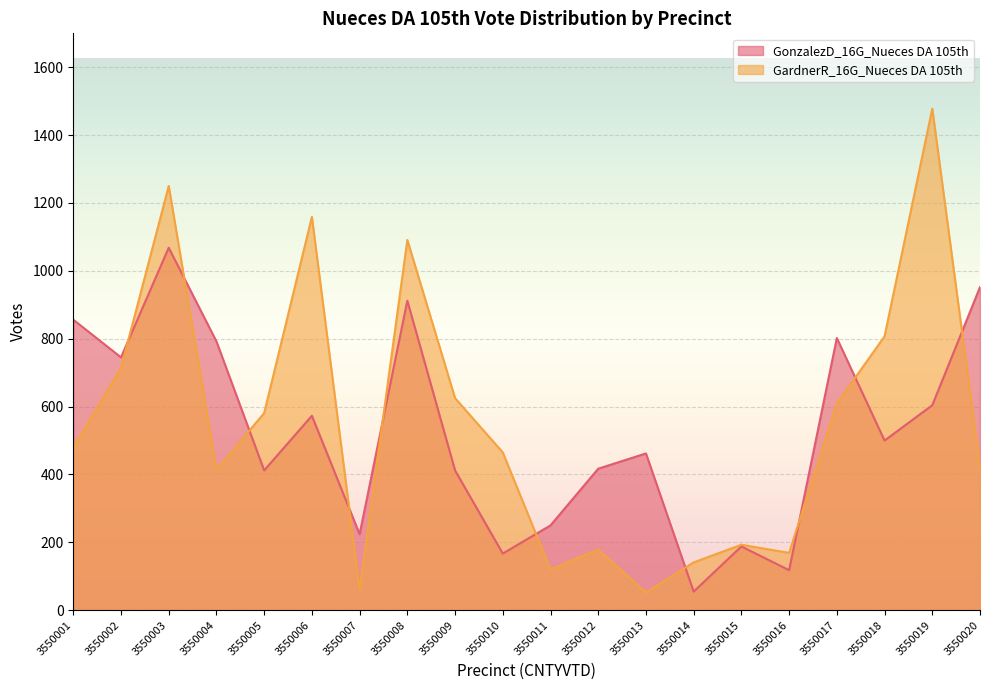

Rank the series by their average value, from highest to lowest.

GardnerR_16G_Nueces DA 105th, GonzalezD_16G_Nueces DA 105th